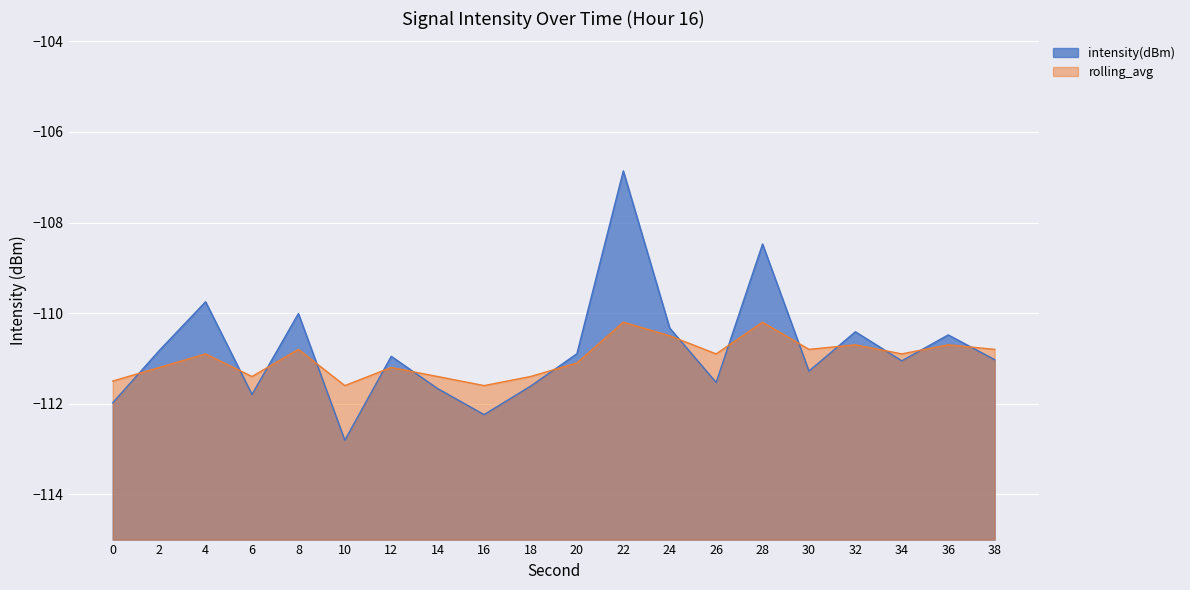

True or false: intensity(dBm) has more than 1 points higher than both neighbors.

True